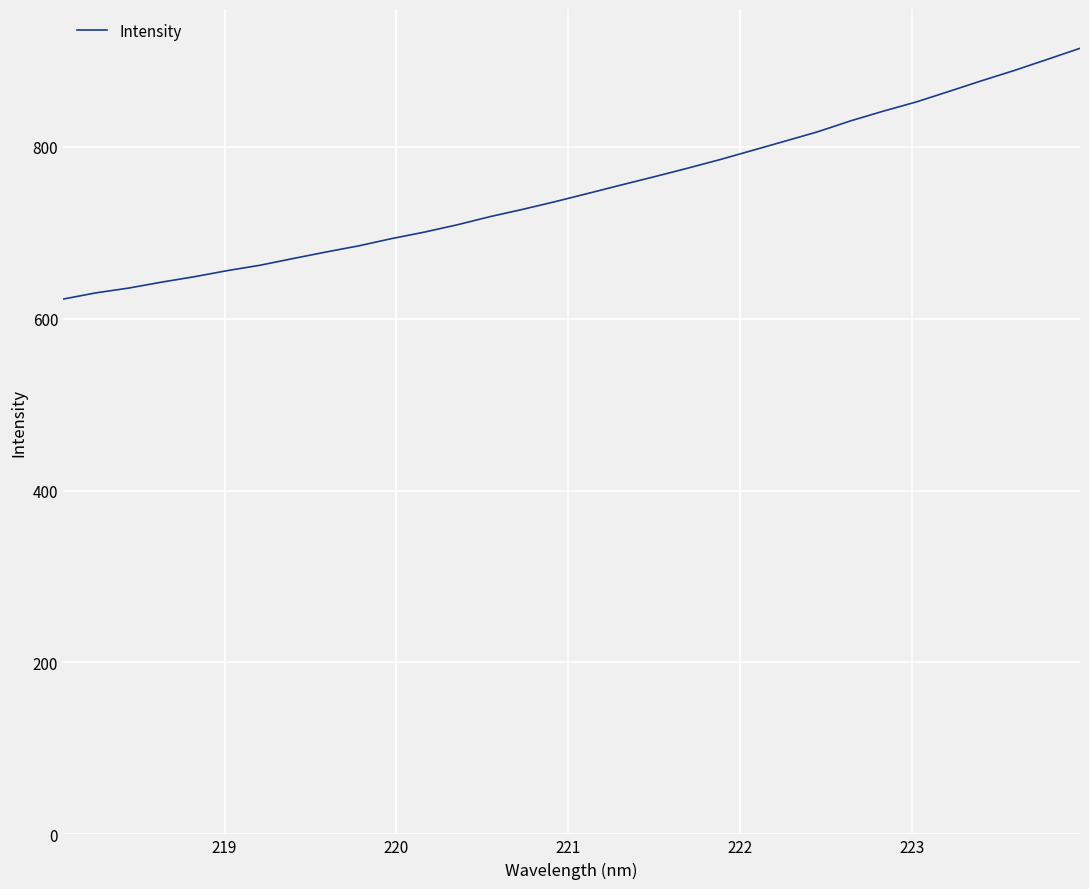

What is the greatest value displayed?

914.5